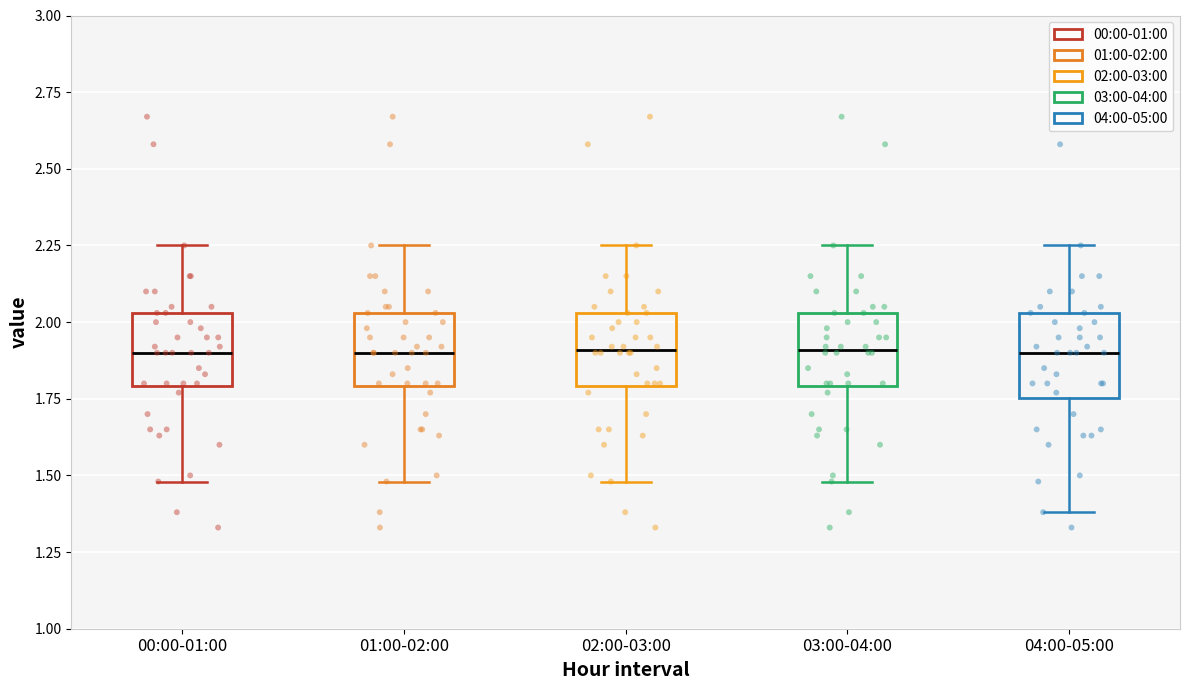

Reading left to right, transcribe this box plot: for each box, give where its median line is, the range the box spans, and where its two whiskers end, as read against the y-axis. The values are not printed on the chart, so give them approximately, as read against the axis.

00:00-01:00: median 1.90, box 1.80 to 2.05, whiskers 1.50 to 2.25
01:00-02:00: median 1.90, box 1.80 to 2.05, whiskers 1.50 to 2.25
02:00-03:00: median 1.90, box 1.80 to 2.05, whiskers 1.50 to 2.25
03:00-04:00: median 1.90, box 1.80 to 2.05, whiskers 1.50 to 2.25
04:00-05:00: median 1.90, box 1.75 to 2.05, whiskers 1.40 to 2.25